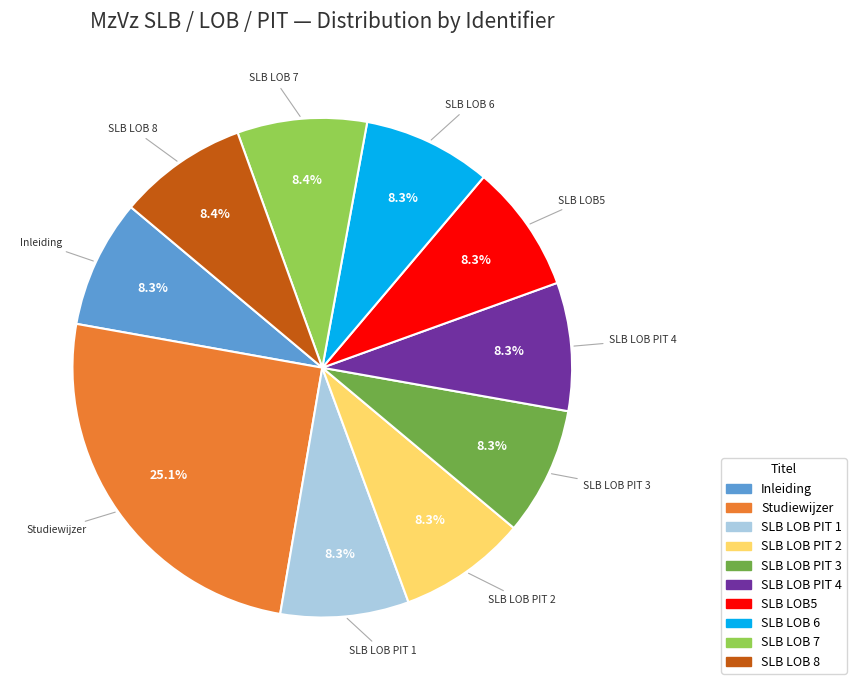

Which category has the biggest portion of the pie?

Studiewijzer